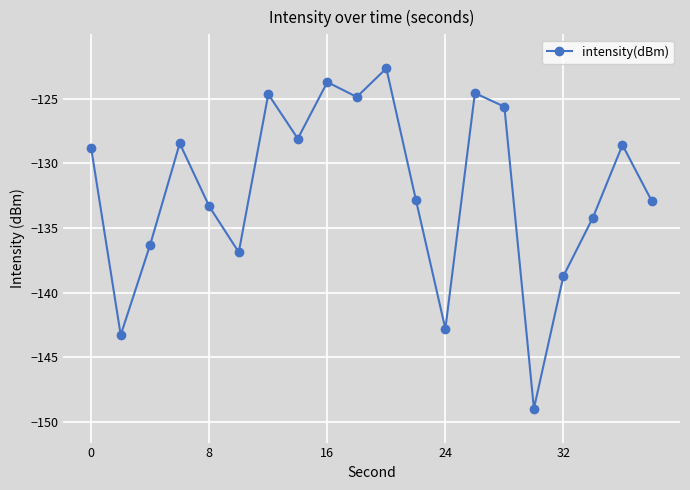

What is the value of the 17th point from the left?

-138.7